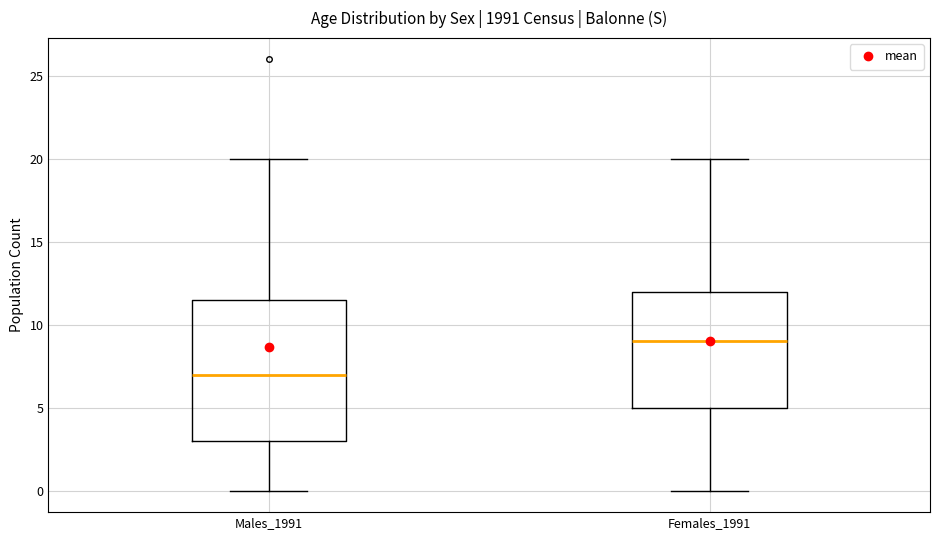

Reading left to right, read every box against the y-axis: the position of its median line, the range the box covers, and the ends of its whiskers. The values are not printed on the chart, so give them approximately, as read against the axis.

Males_1991: median 7.0, box 3.0 to 11.5, whiskers 0.0 to 20.0
Females_1991: median 9.0, box 5.0 to 12.0, whiskers 0.0 to 20.0